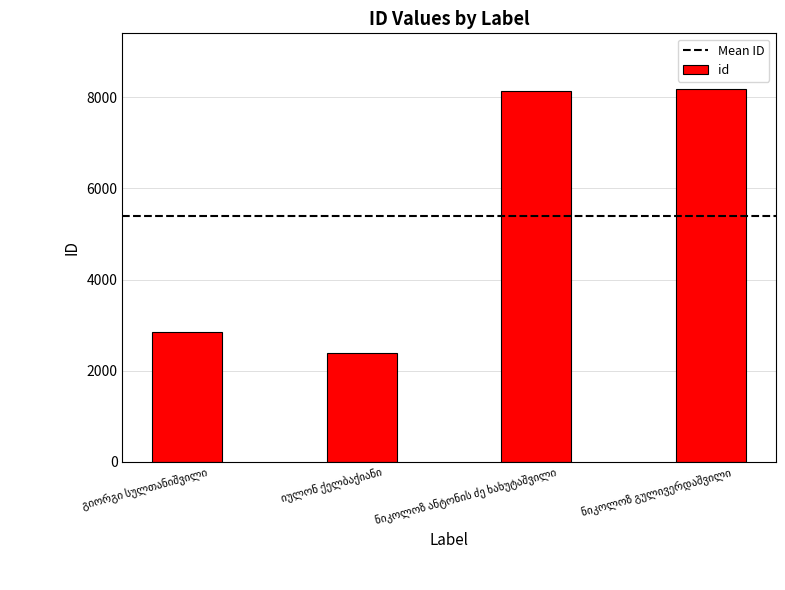

What is the maximum value shown in the chart?

8179